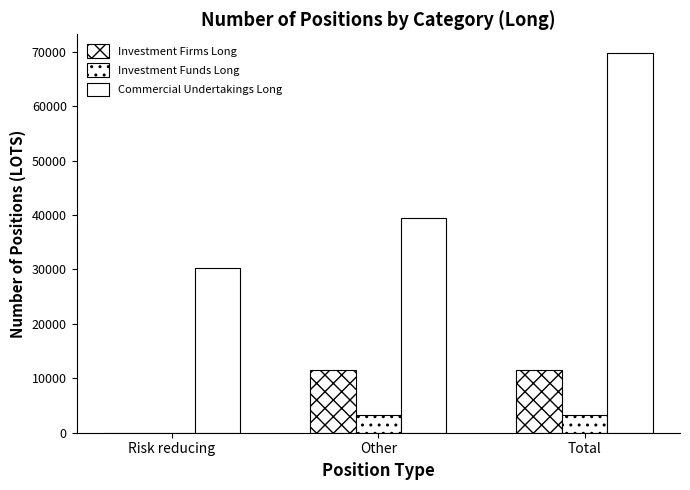

Is it true that Commercial Undertakings Long equals 30296.3 at Risk reducing?

True